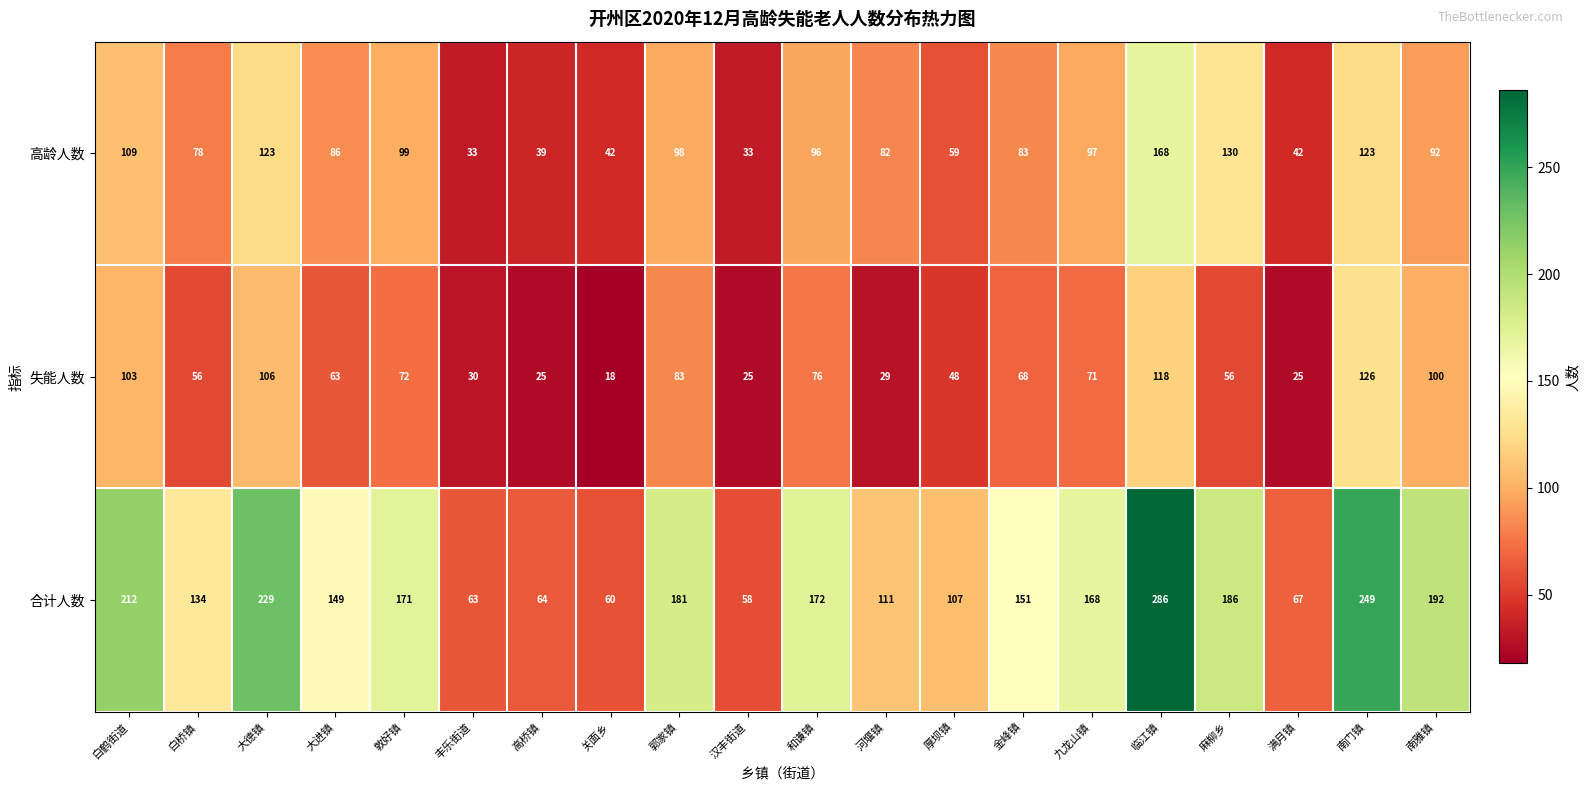

Which series has the largest range (max minus min)?

合计人数